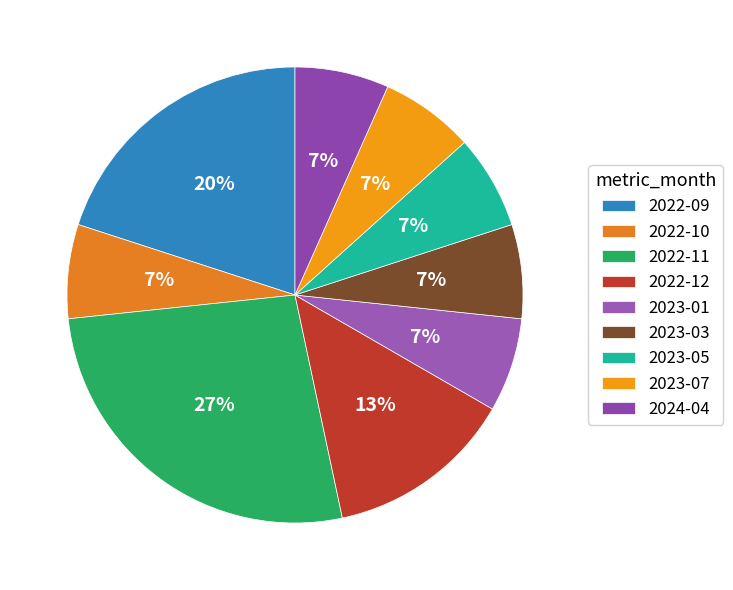

Is 2022-11 the majority of the pie?

No